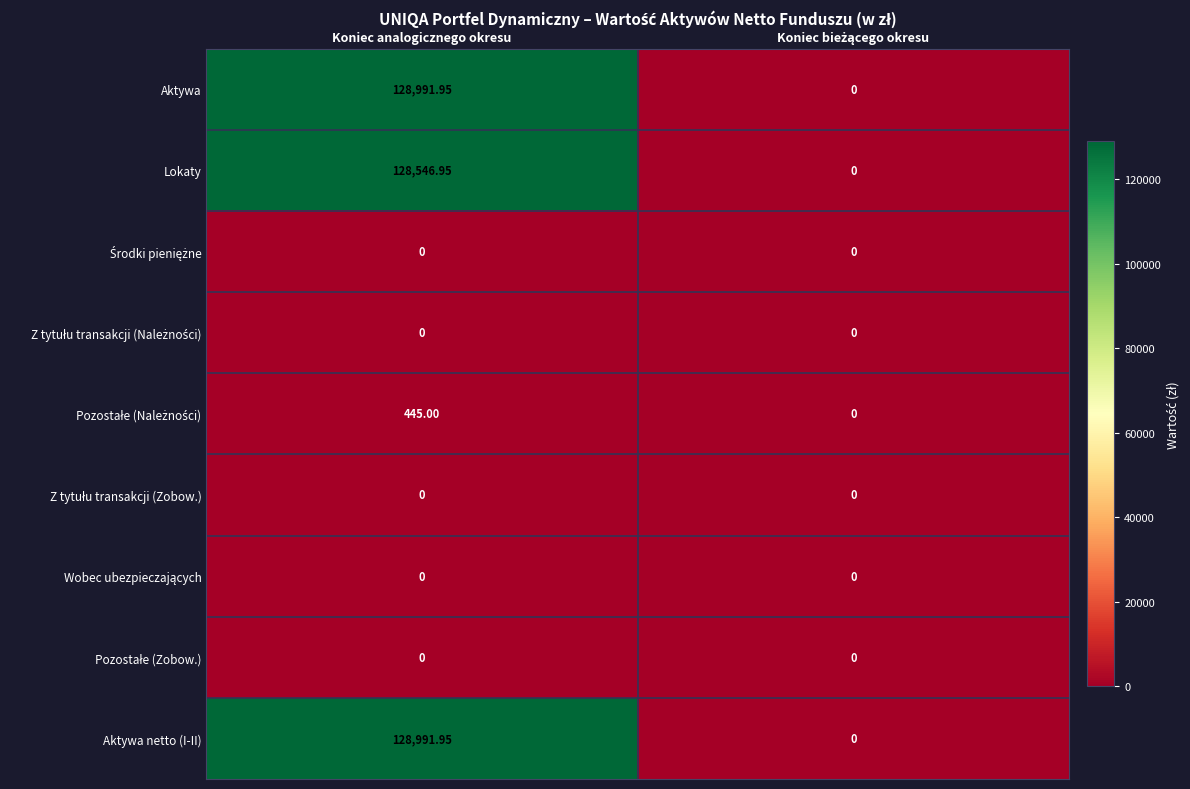

At which category is the sum across all series the highest?

Koniec analogicznego okresu